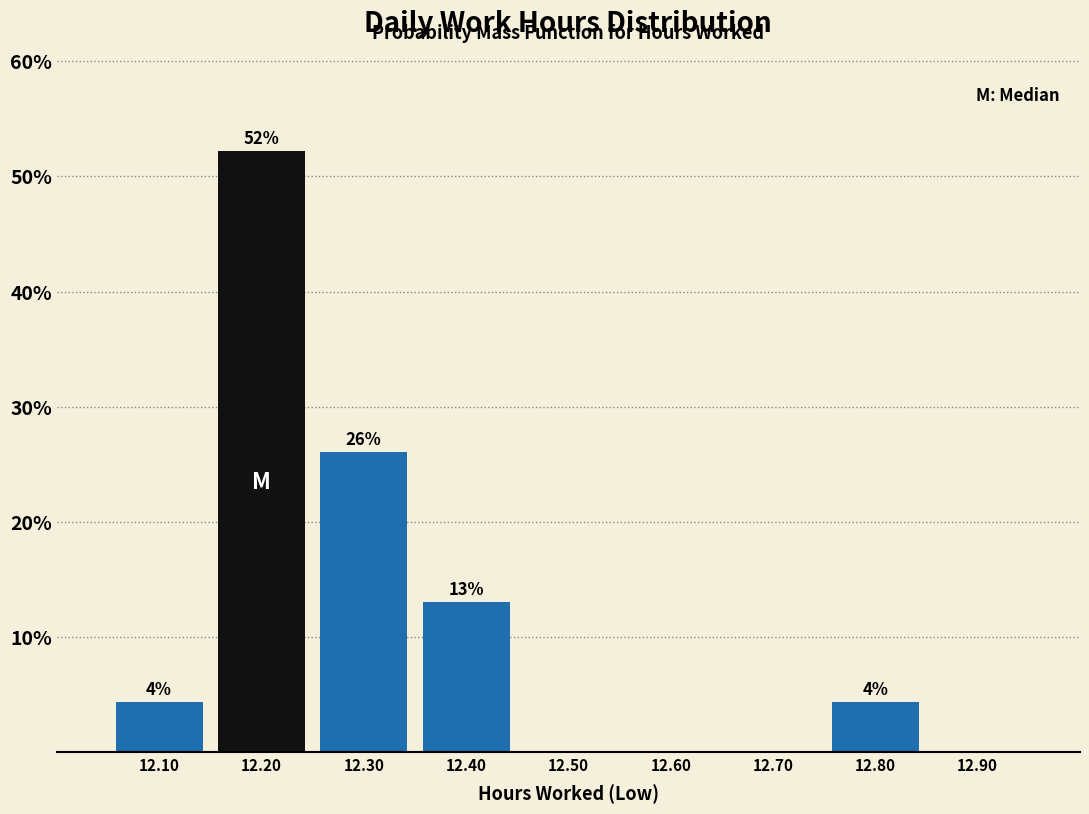

Over which range of the x-axis is the bar tallest?

12.15 to 12.25